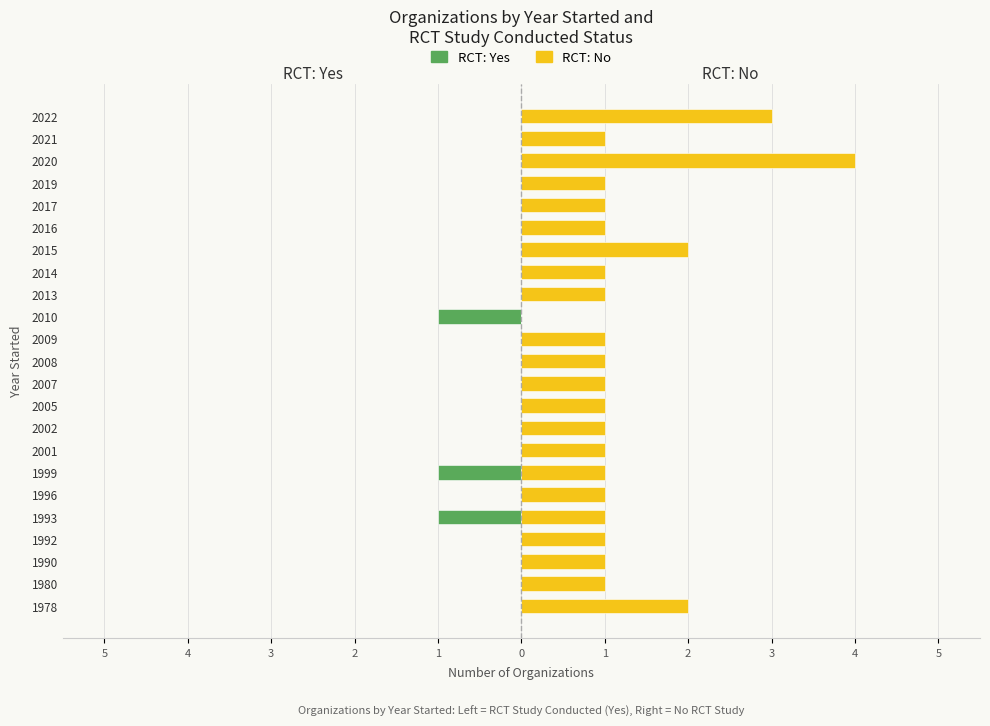

What is the difference between the maximum and second lowest values in the RCT: Yes series?

1